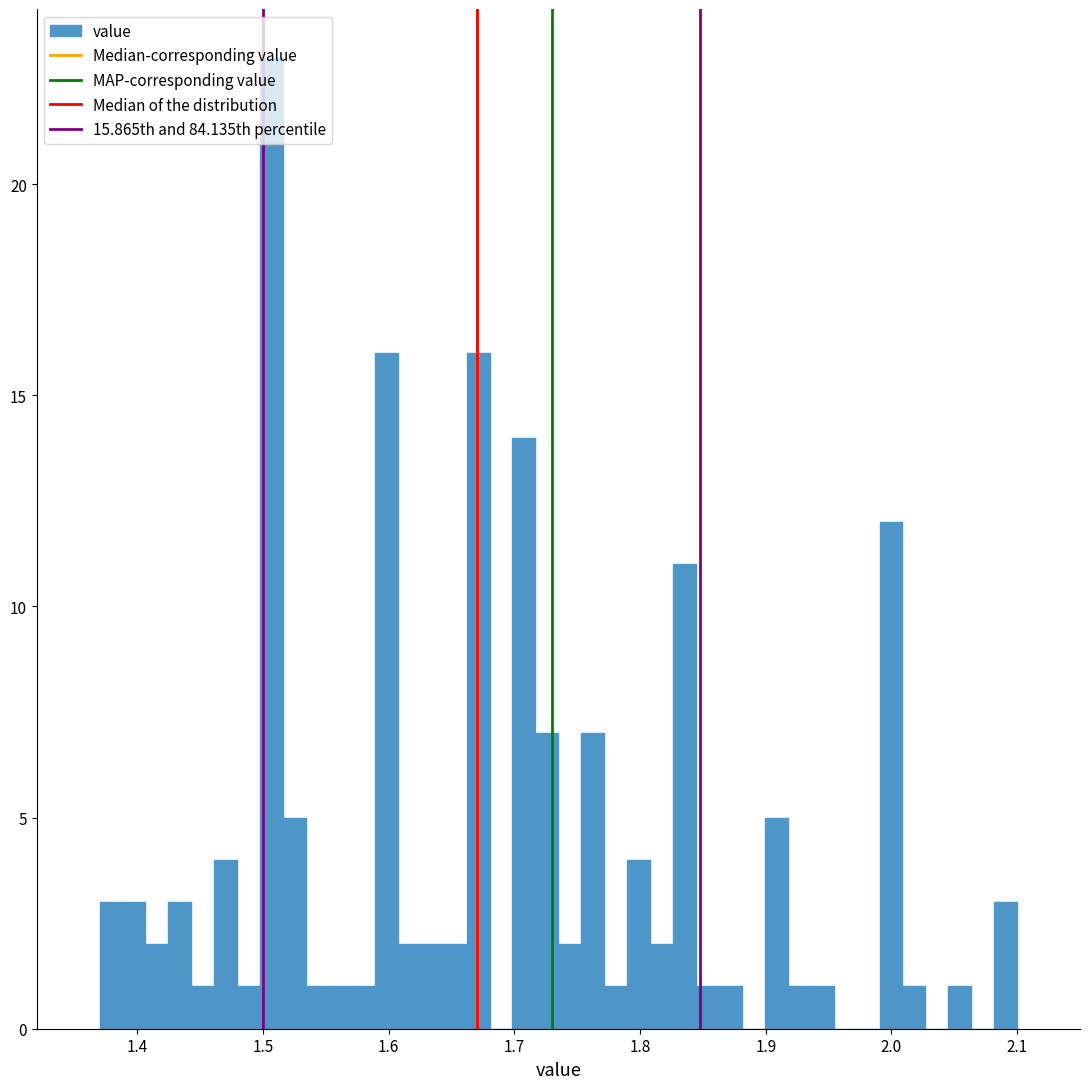

Read against the x-axis, roughly where is the centre of the tallest bar?

1.51